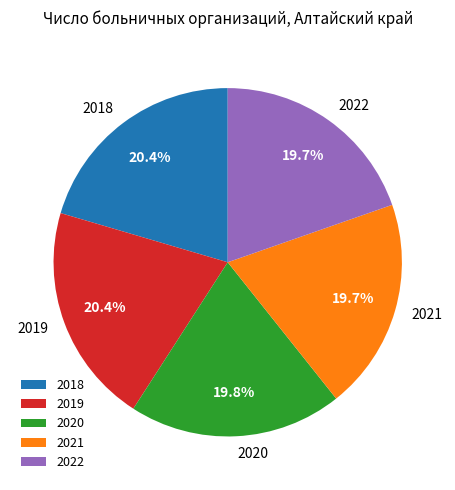

Does 2021 represent more than half of the total?

No